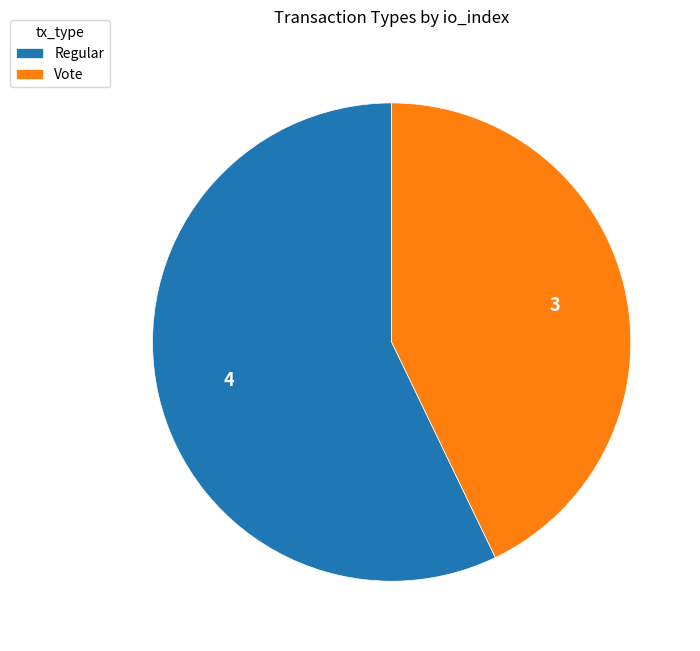

Which category has the biggest portion of the pie?

Regular